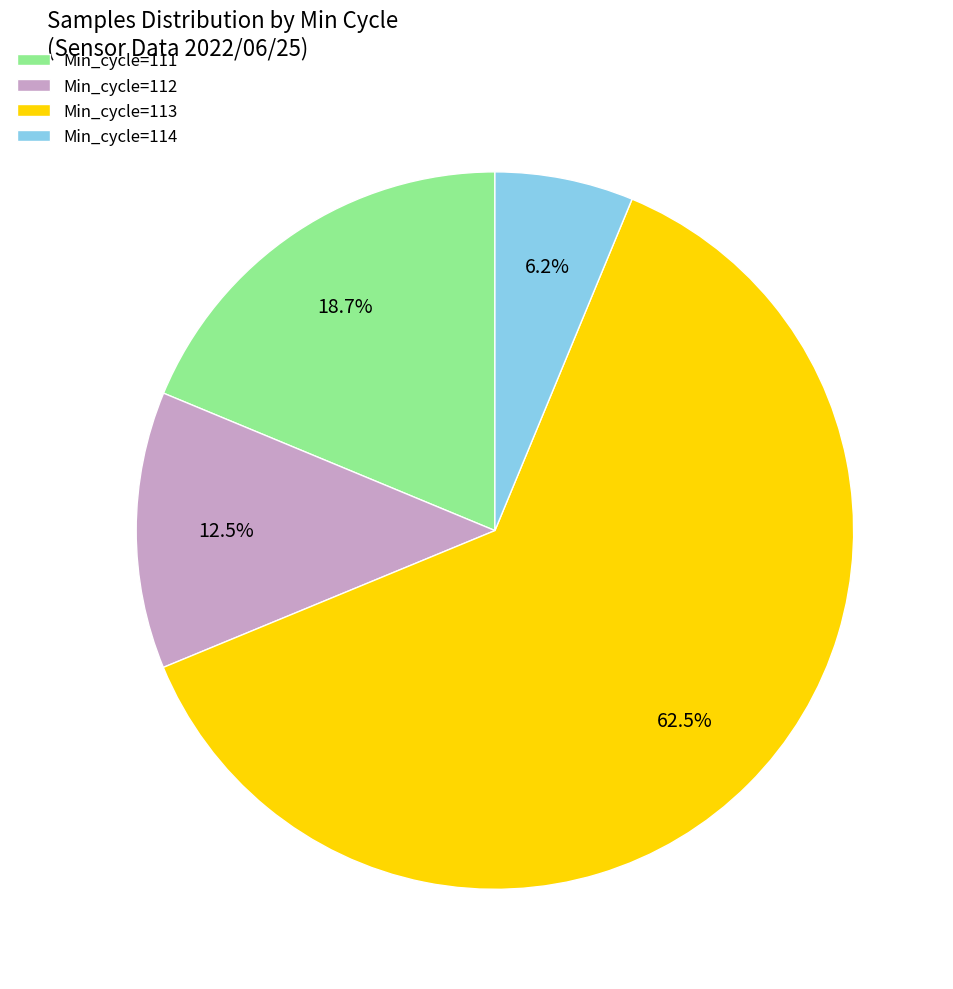

Rank the categories by value from highest to lowest.

Min_cycle=113, Min_cycle=111, Min_cycle=112, Min_cycle=114